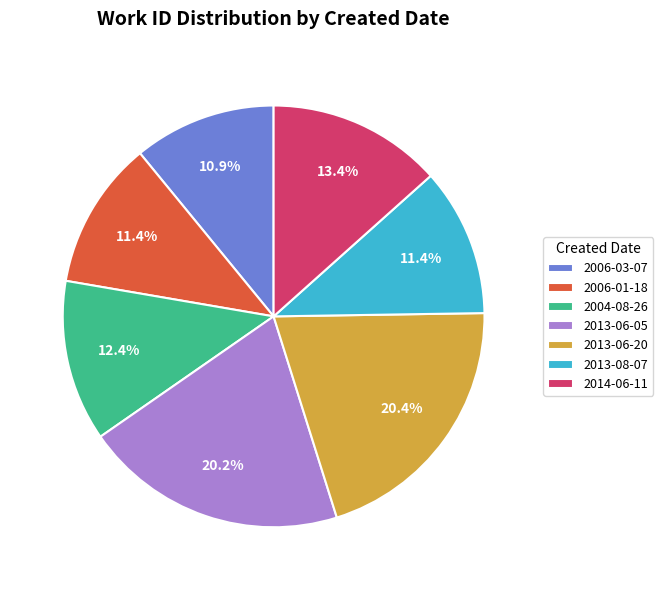

True or false: 2006-03-07 accounts for 25% of the total.

False